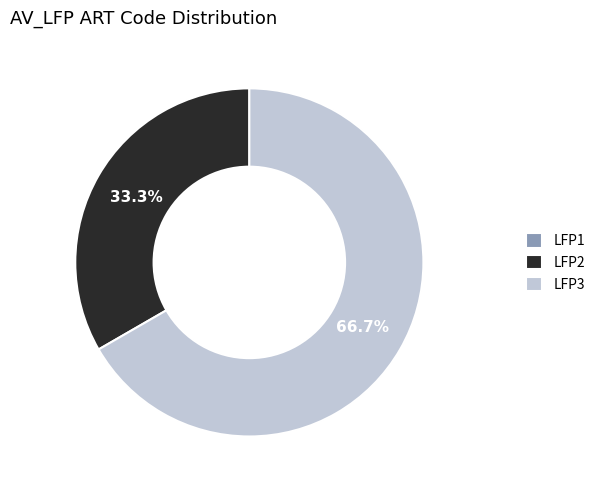

To the nearest percent, what percentage of the pie is LFP3?

67%